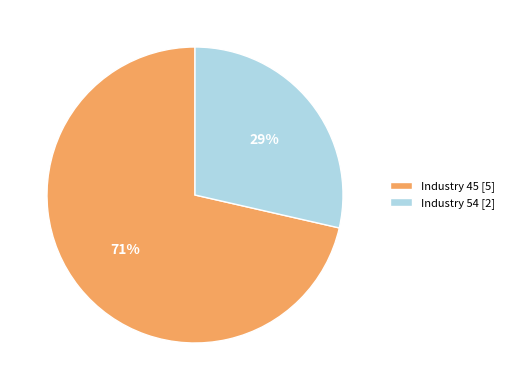

Which slice represents more than half of the pie?

Industry 45 [5]